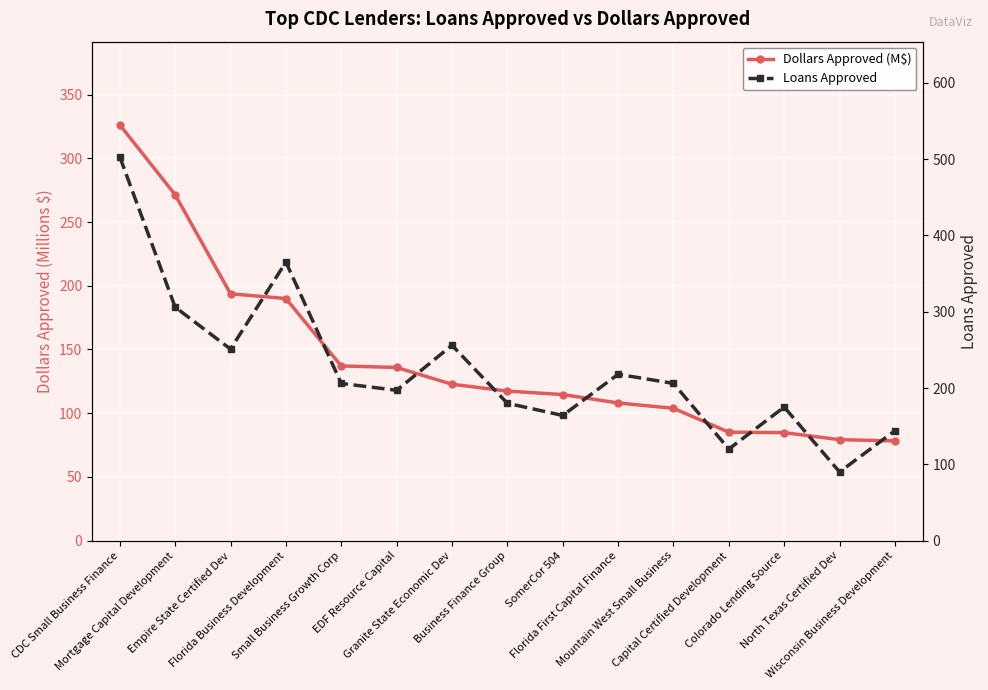

What is the average value of the Loans Approved series?

225.4